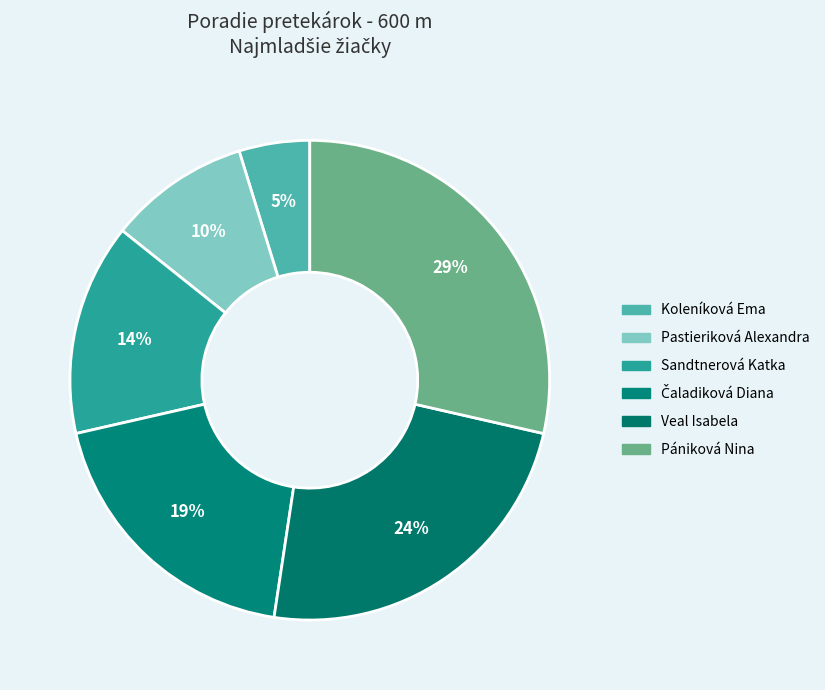

Count the number of slices in the pie.

6